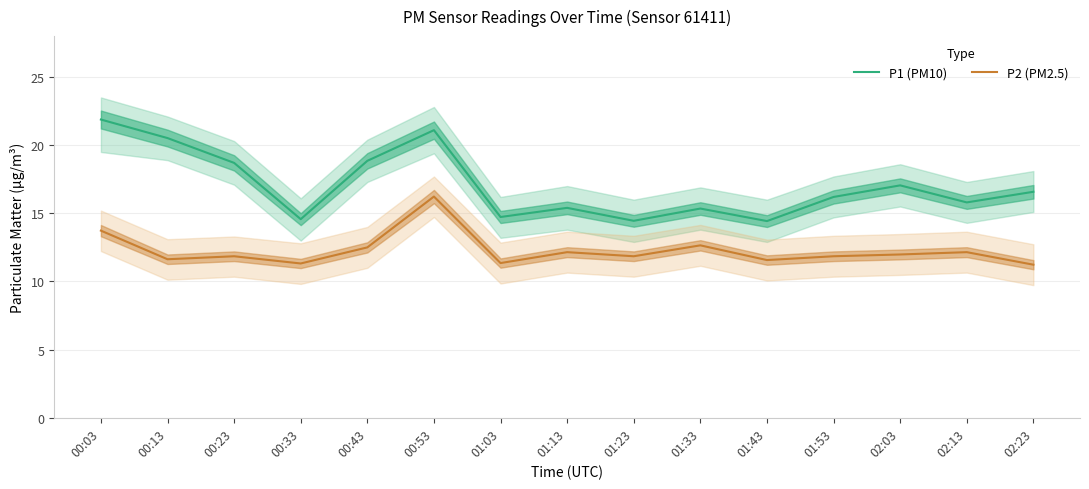

Which label corresponds to the smallest value in the chart?

02:23